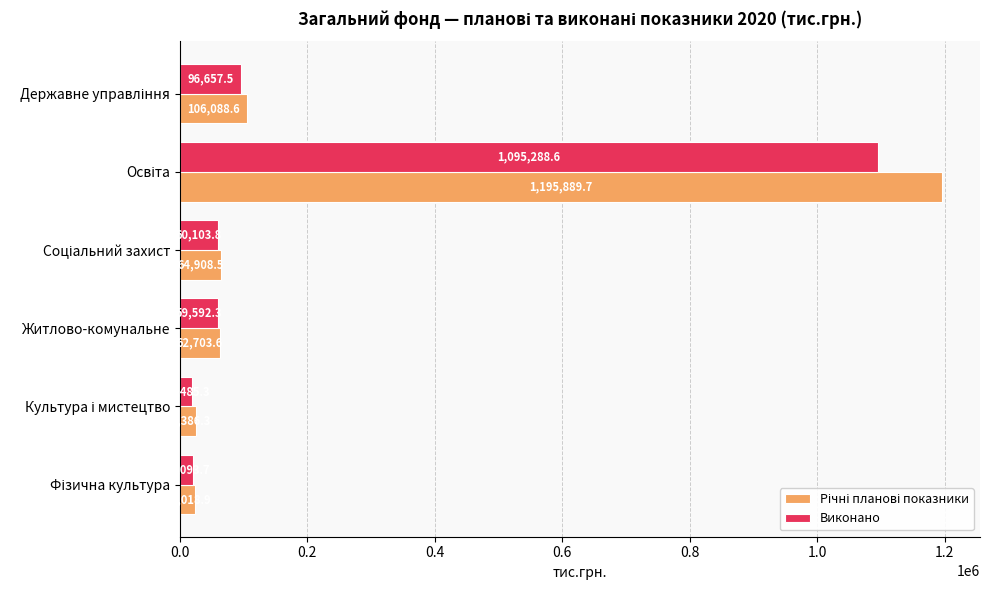

What is the total value across all series at Житлово-комунальне?

122295.9